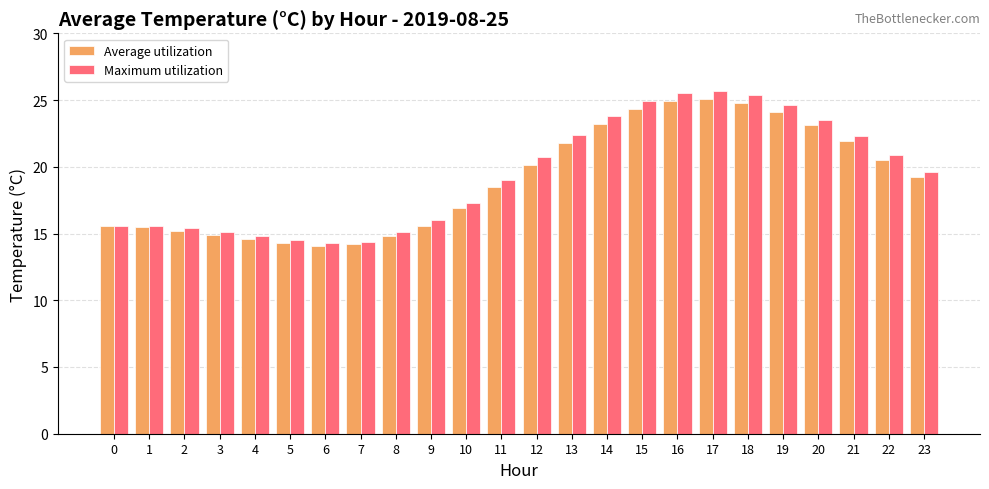

Which series has the largest total across all categories?

Maximum utilization